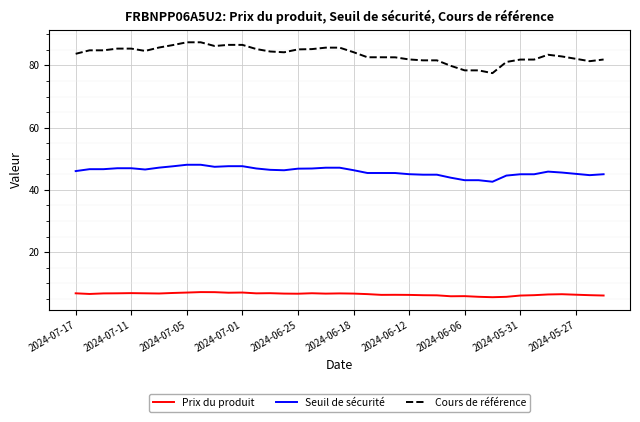

Which series has the largest total across all categories?

Cours de référence